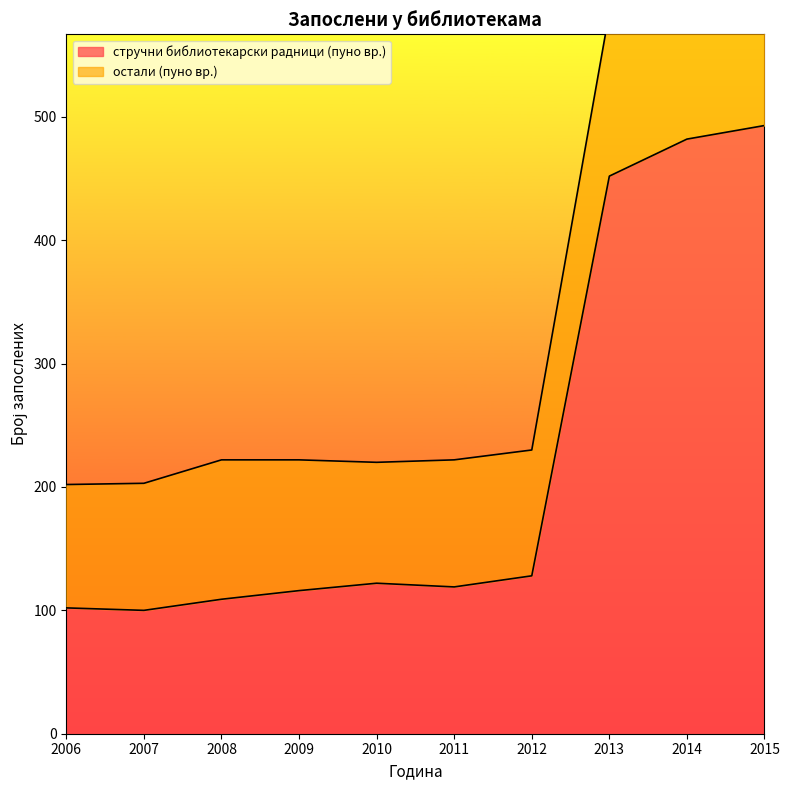

The chart shows a value of 705 at 2014. True or false?

False